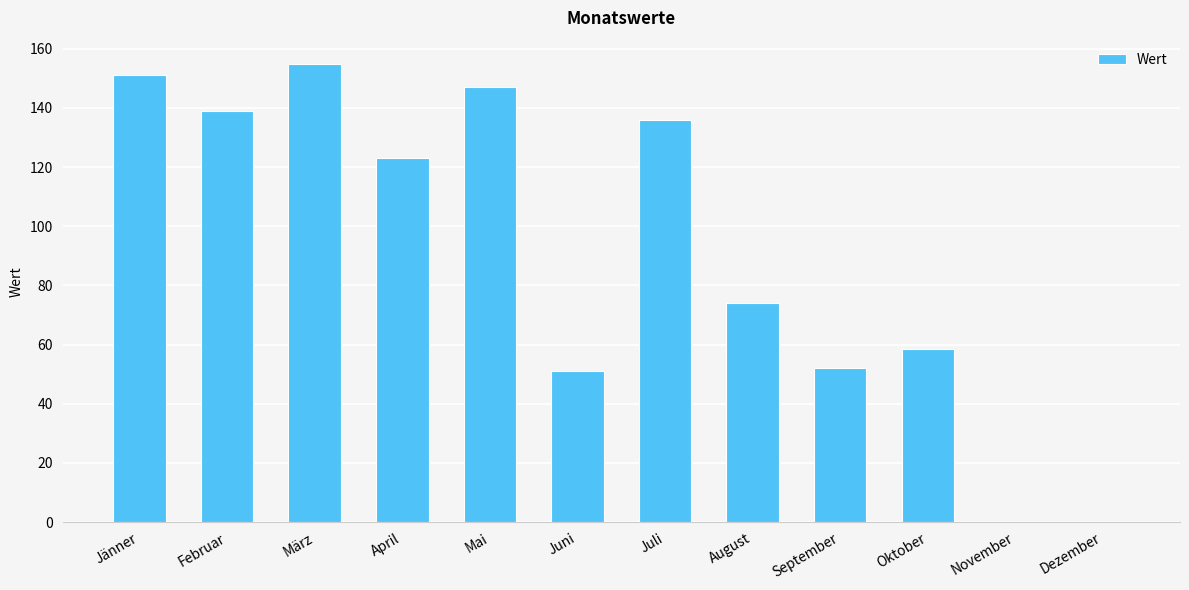

Are the bars horizontal?

No